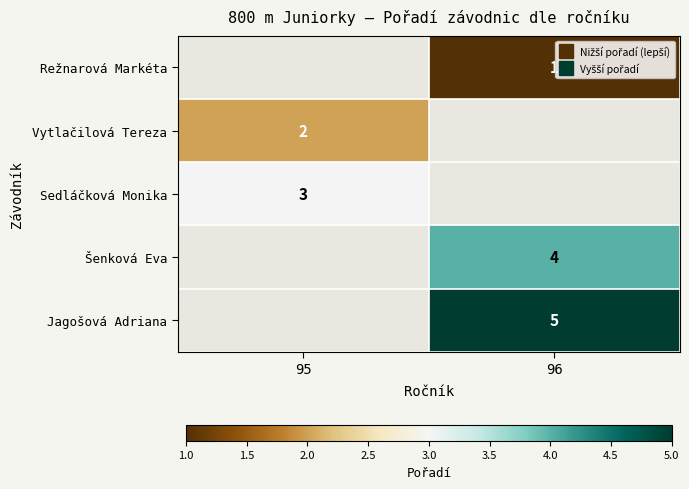

List the series in order of their overall mean, highest first.

Režnarová Markéta, Vytlačilová Tereza, Sedláčková Monika, Šenková Eva, Jagošová Adriana